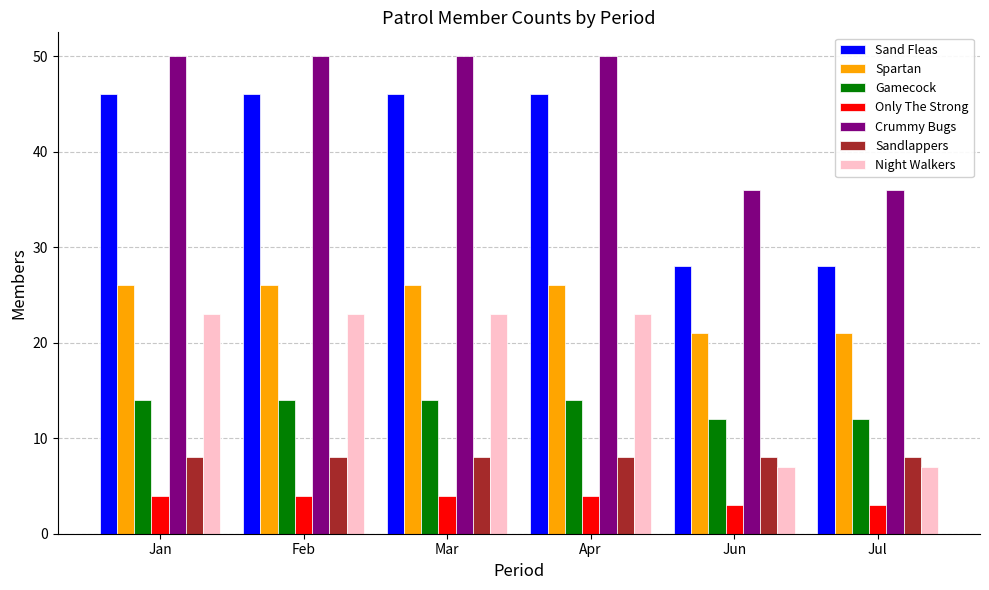

What is the label of the 3rd bar from the right?

Apr